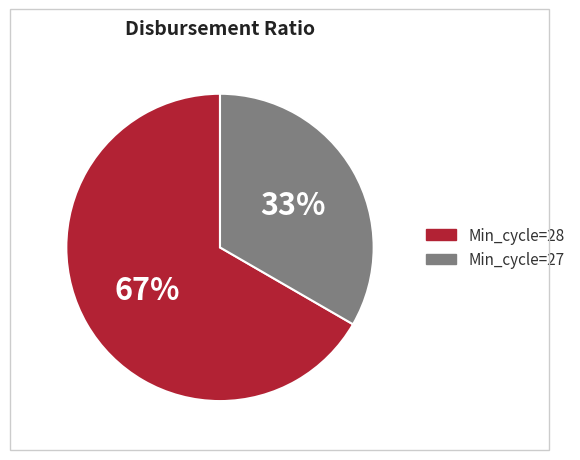

Is there any slice that represents more than half of the pie?

Yes